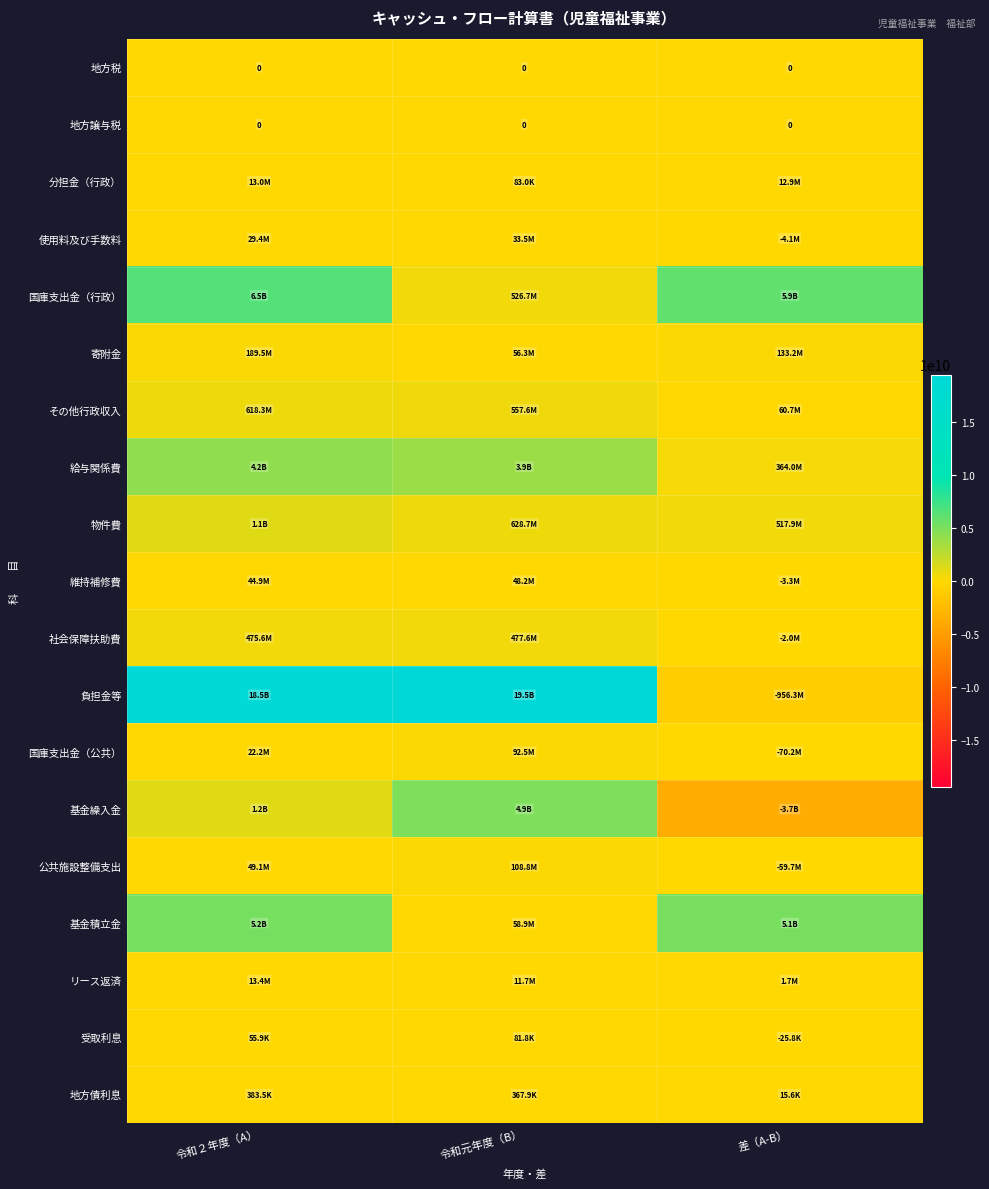

Which category has the lowest value in the 国庫支出金（行政） series?

令和元年度（B）